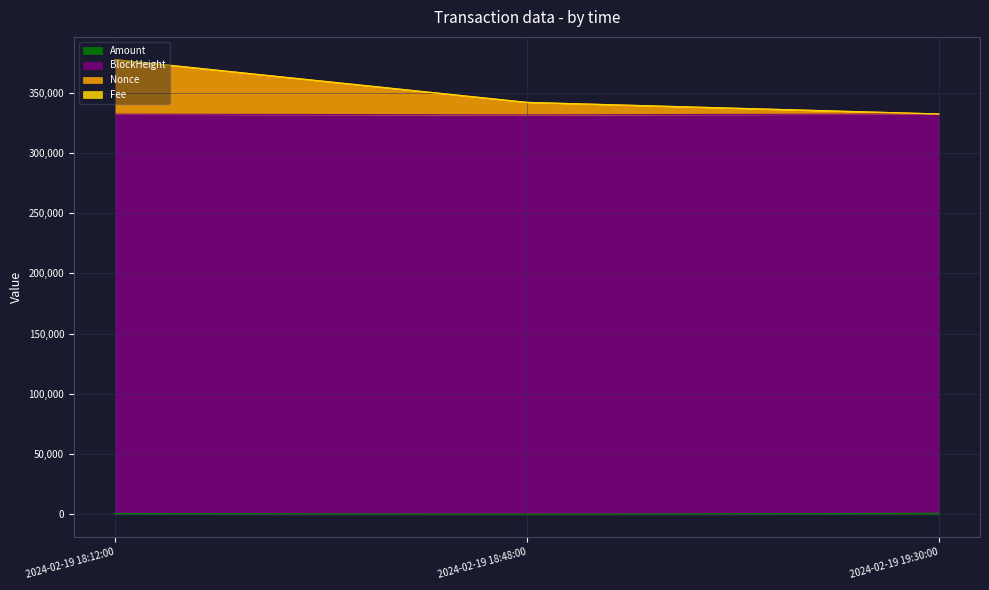

At which category is the sum across all series the highest?

2024-02-19 18:12:00